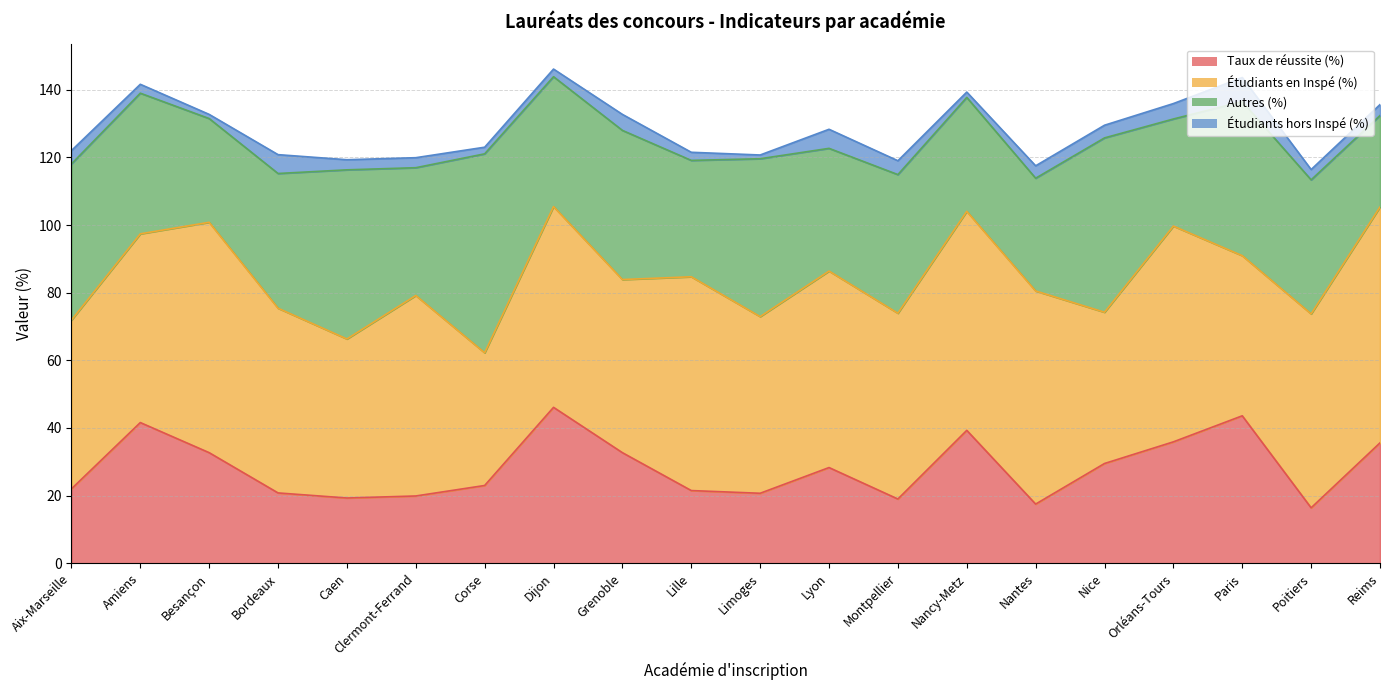

True or false: Étudiants hors Inspé (%) has more than 2 interior local peaks.

True